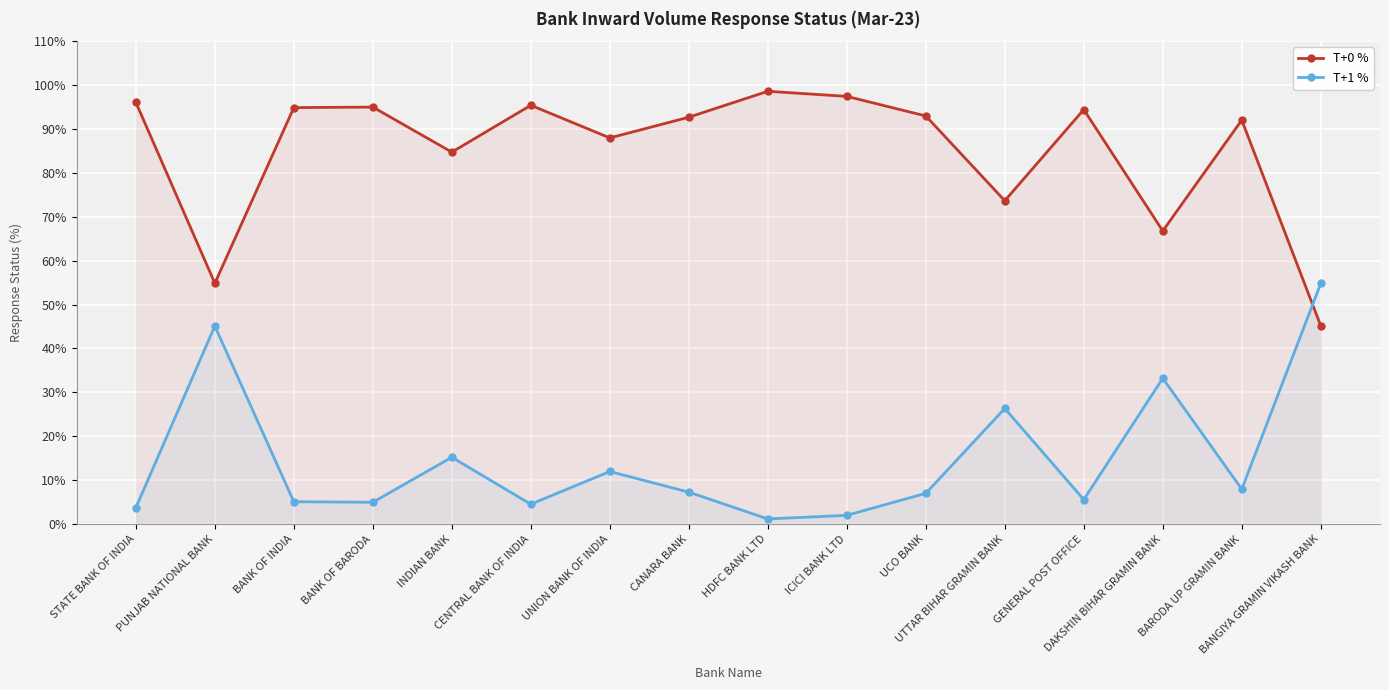

At BANK OF INDIA, list the series in order from smallest to largest.

T+1 %, T+0 %